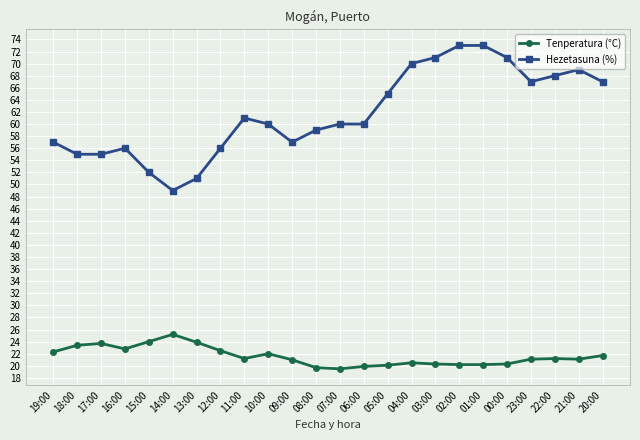

Which series has the largest range (max minus min)?

Hezetasuna (%)